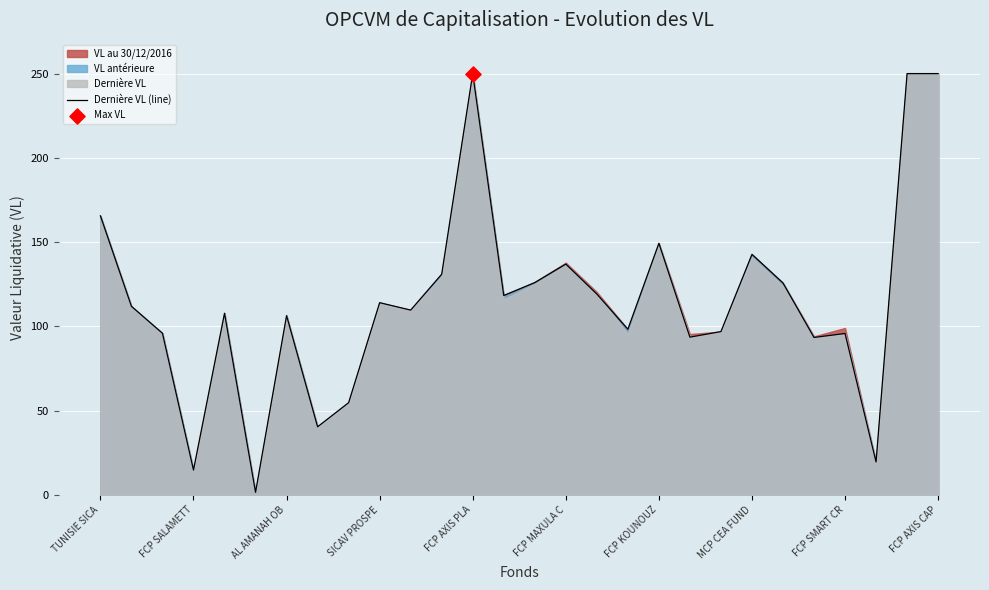

The Dernière VL (line) series shows 165.6 at TUNISIE SICA. True or false?

True